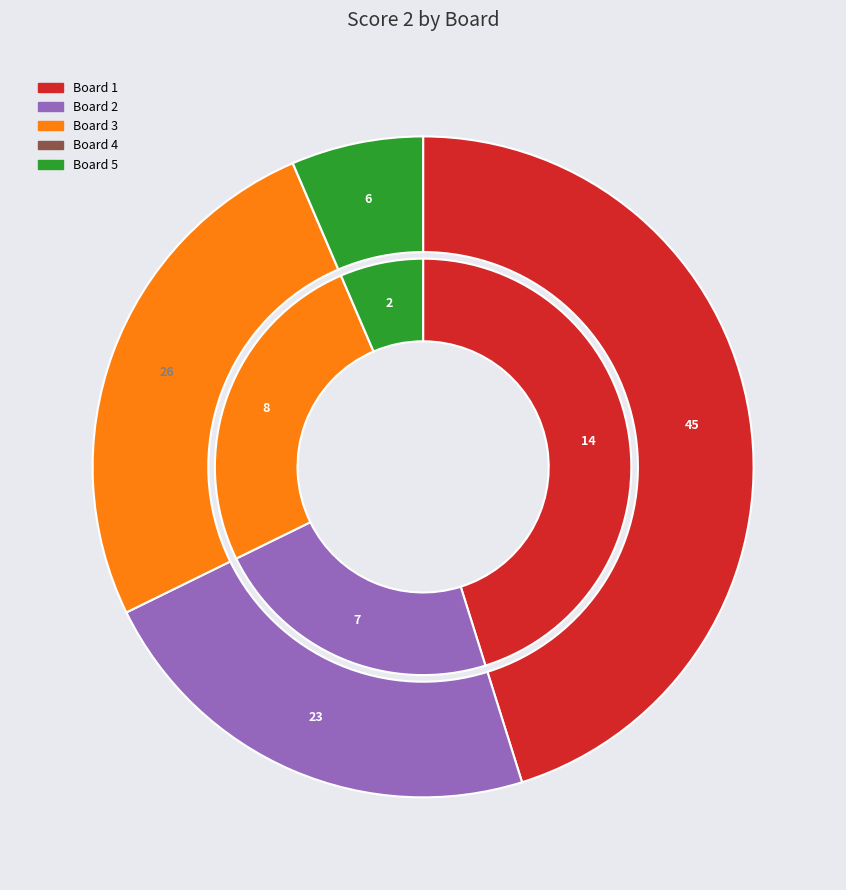

The Board 5 slice represents 6% of the pie. True or false?

True